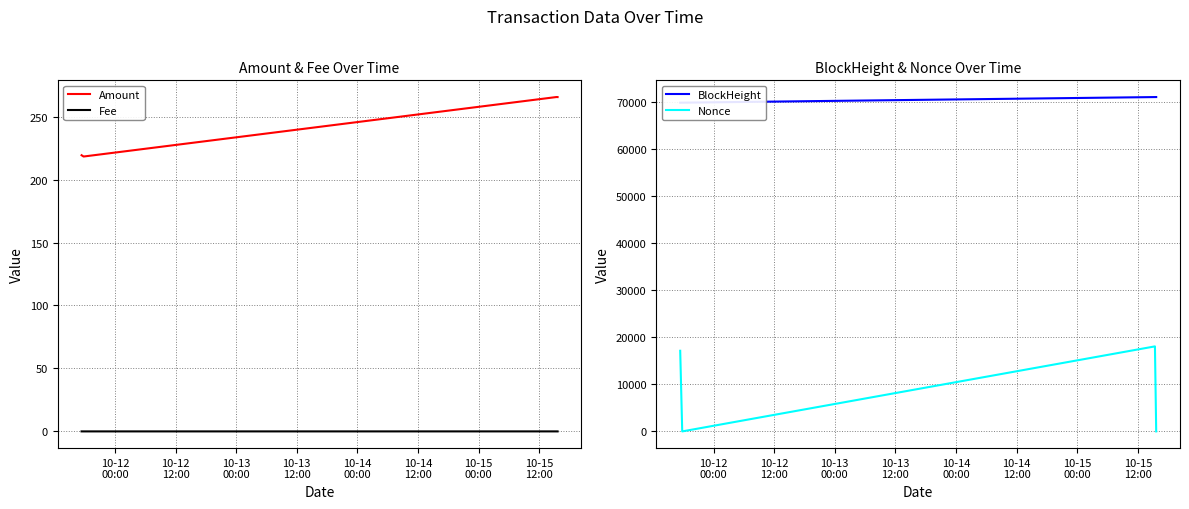

True or false: Fee and Amount cross at least once.

False